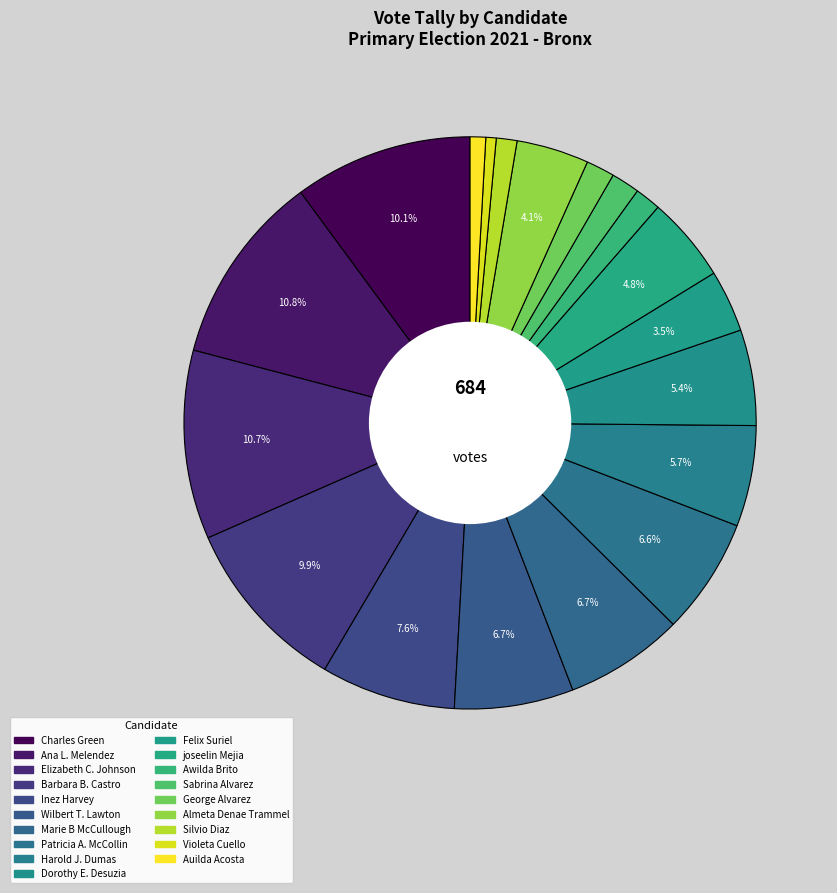

Which category has the biggest portion of the pie?

Ana L. Melendez